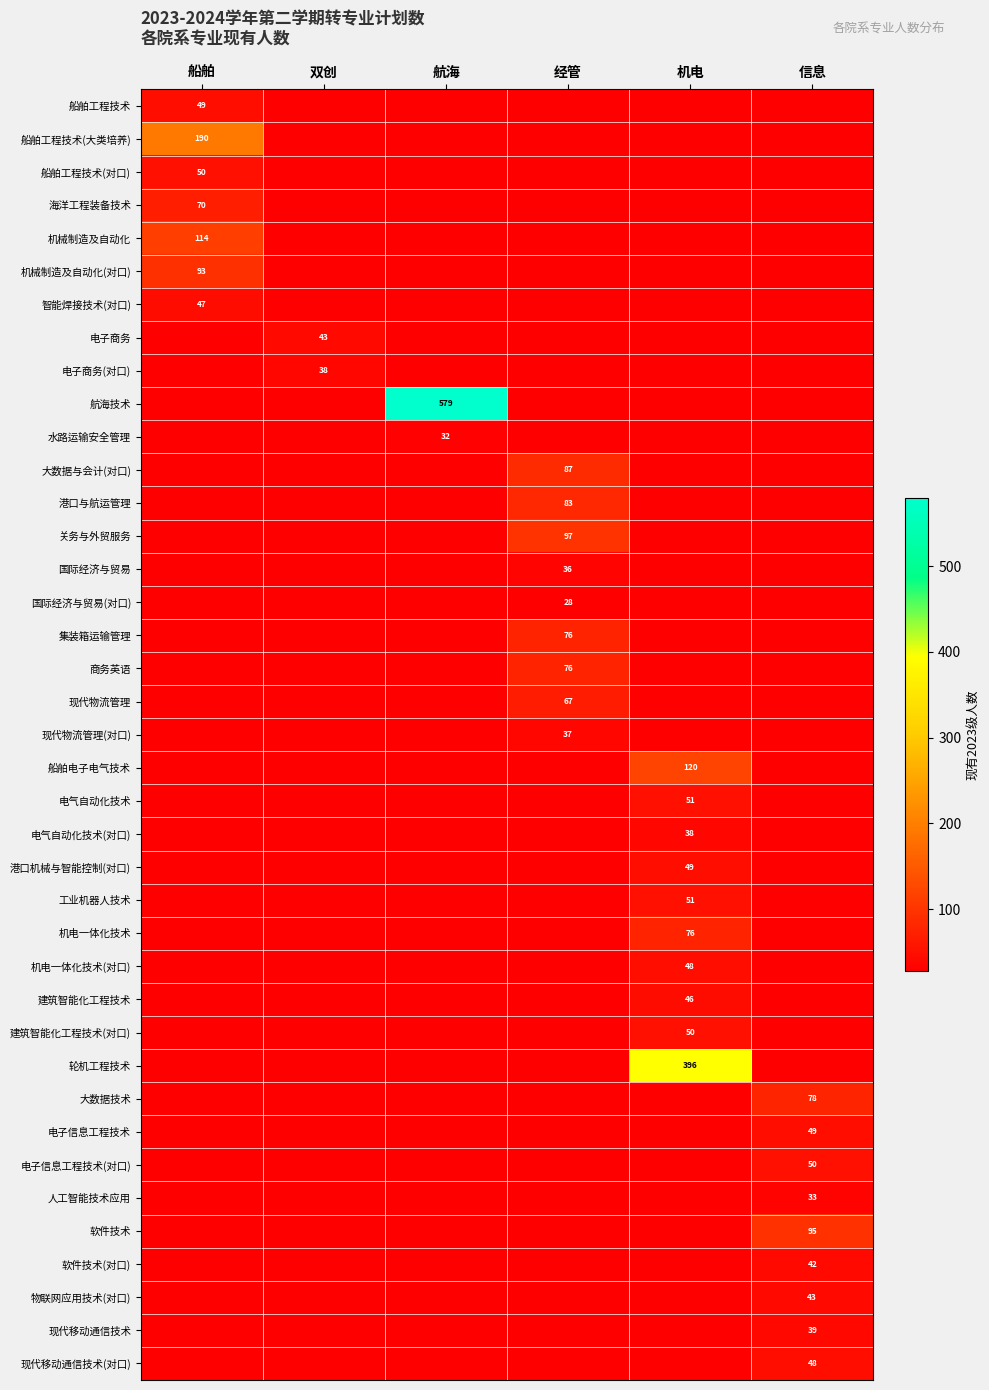

What is the minimum value shown in the chart?

28.0